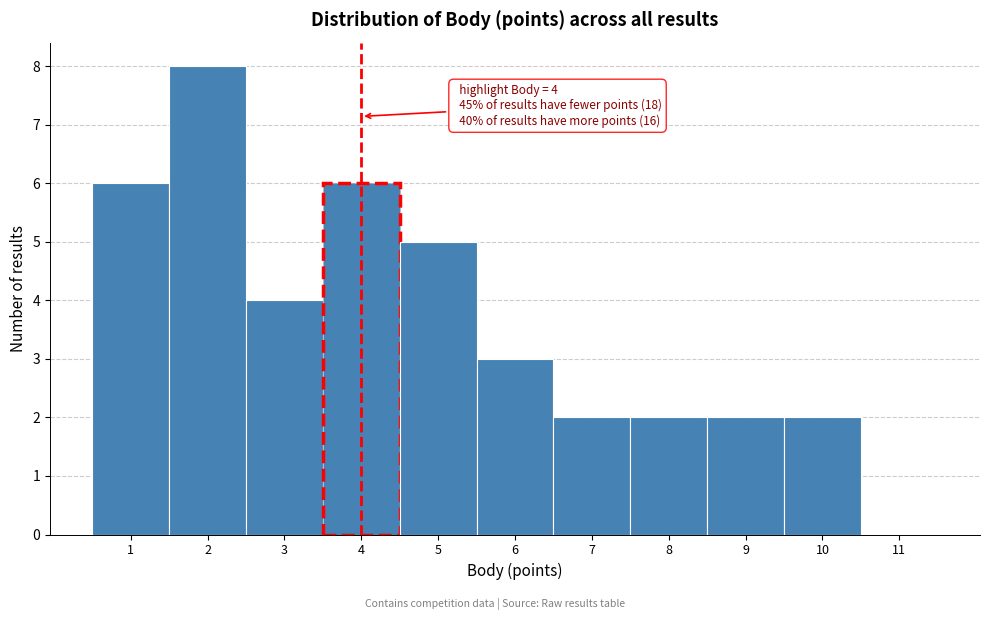

Which range on the x-axis has the tallest bar?

1.5 to 2.5